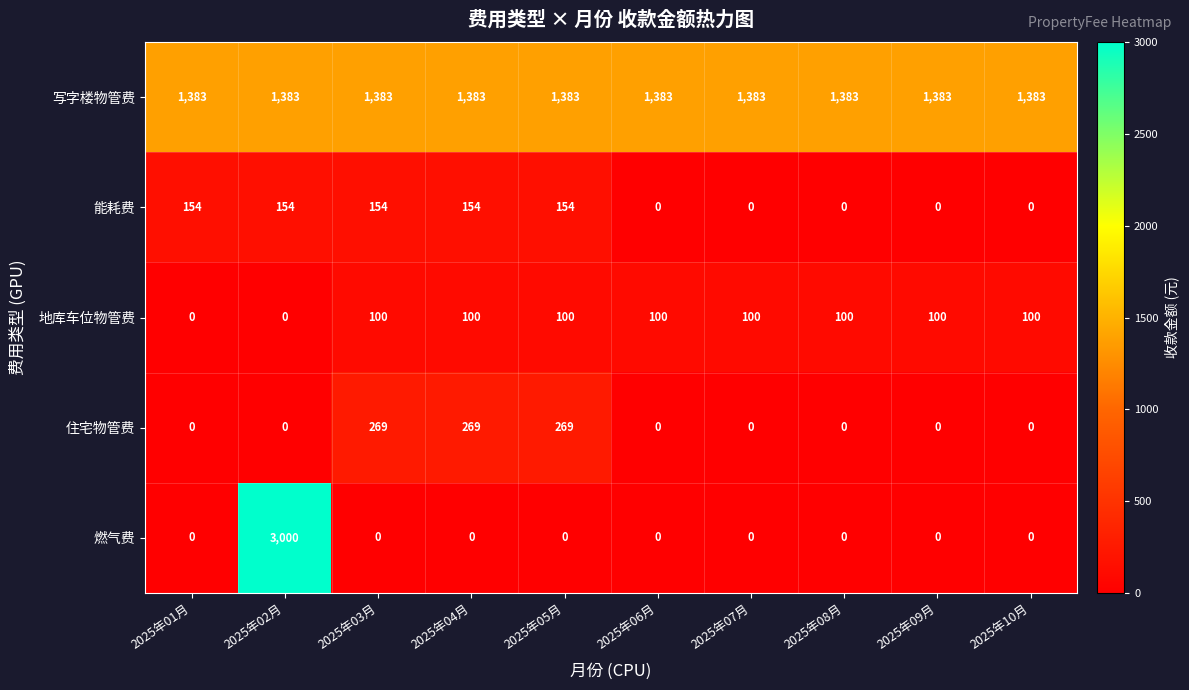

At which category is the sum across all series the highest?

2025年02月